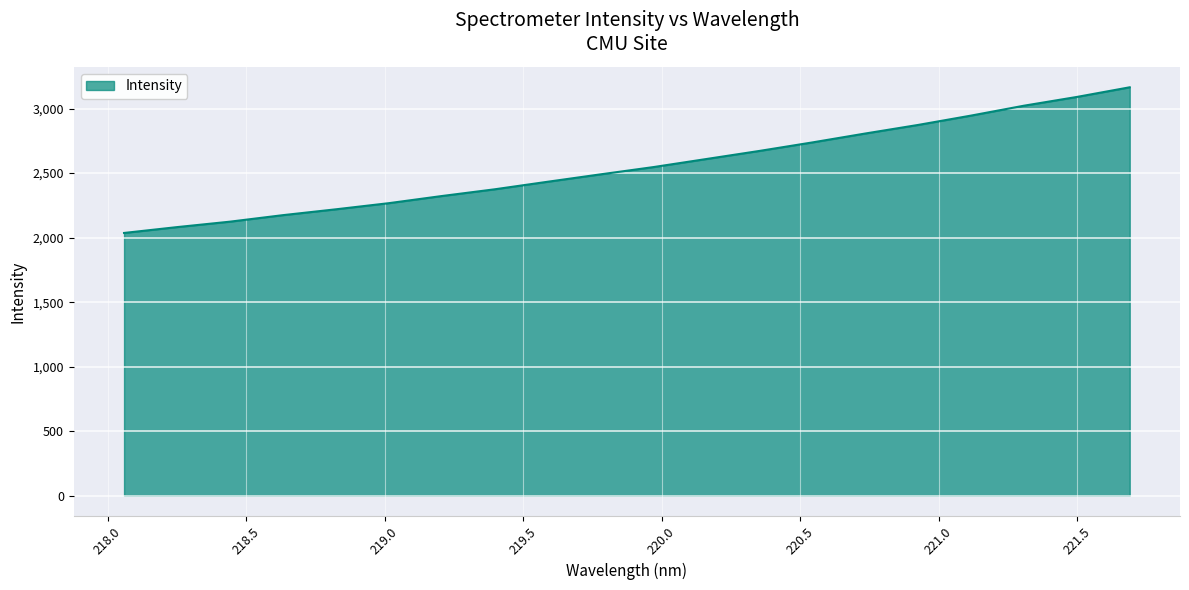

Count the number of categories in the chart.

20